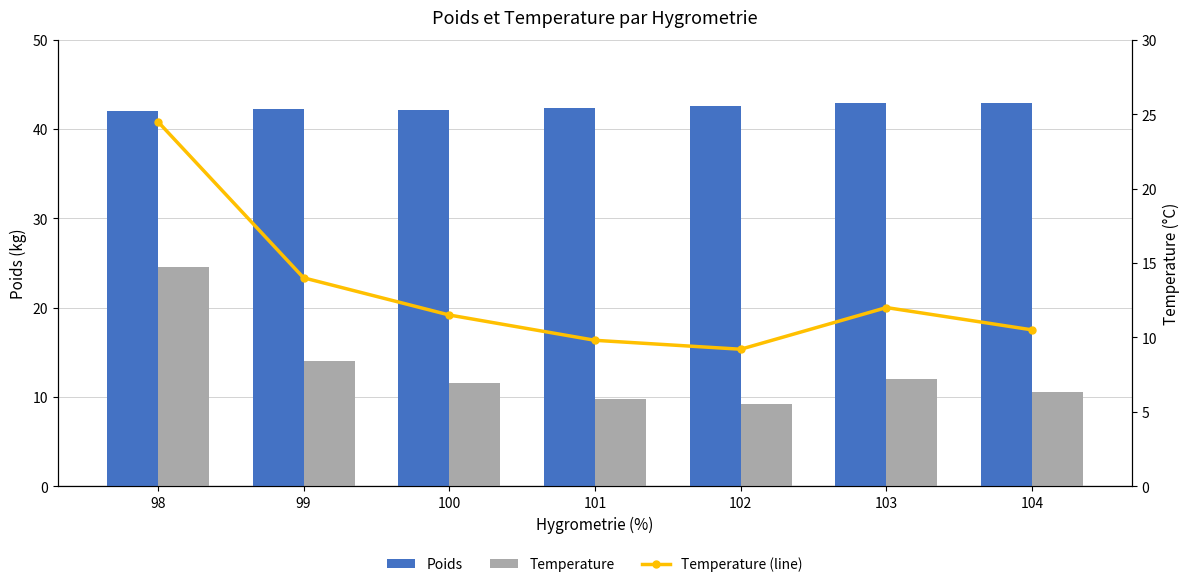

Is it true that Temperature (line) equals 9.2 at 102?

True